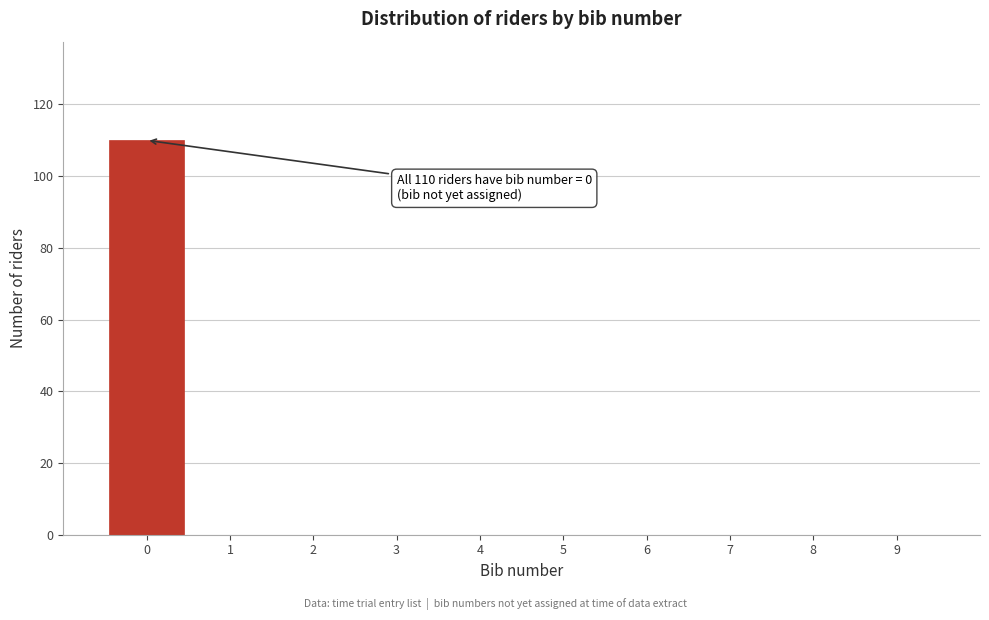

Which range on the x-axis has the tallest bar?

-0.5 to 0.5